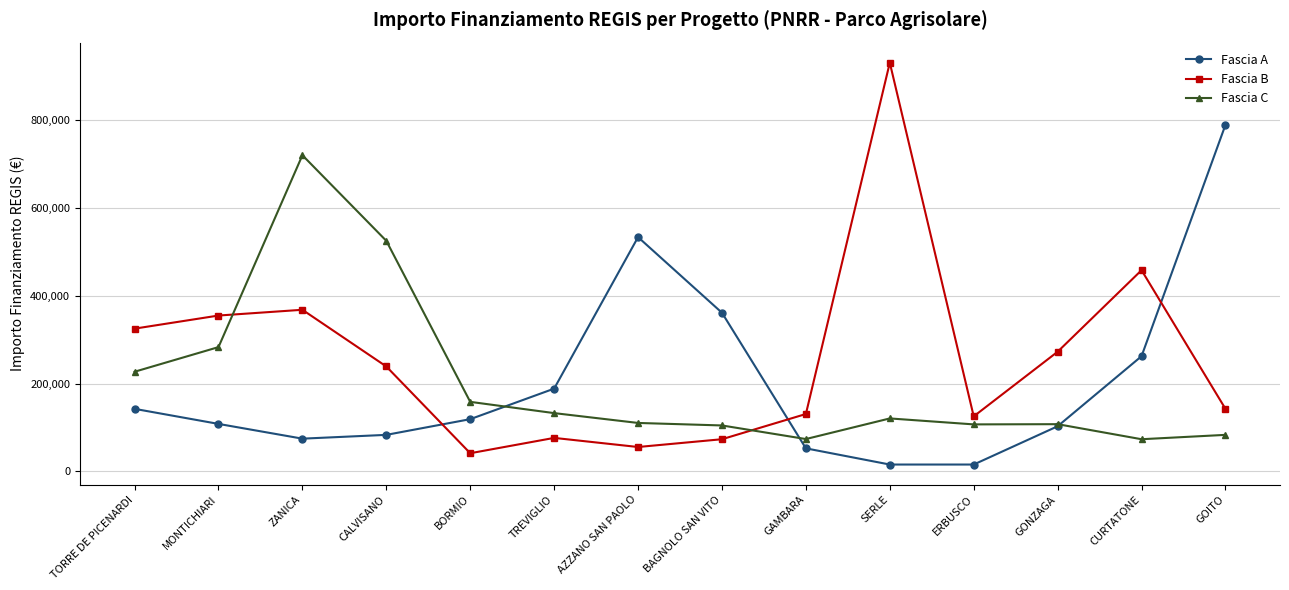

List the series in order of their peak value, highest first.

Fascia B, Fascia A, Fascia C